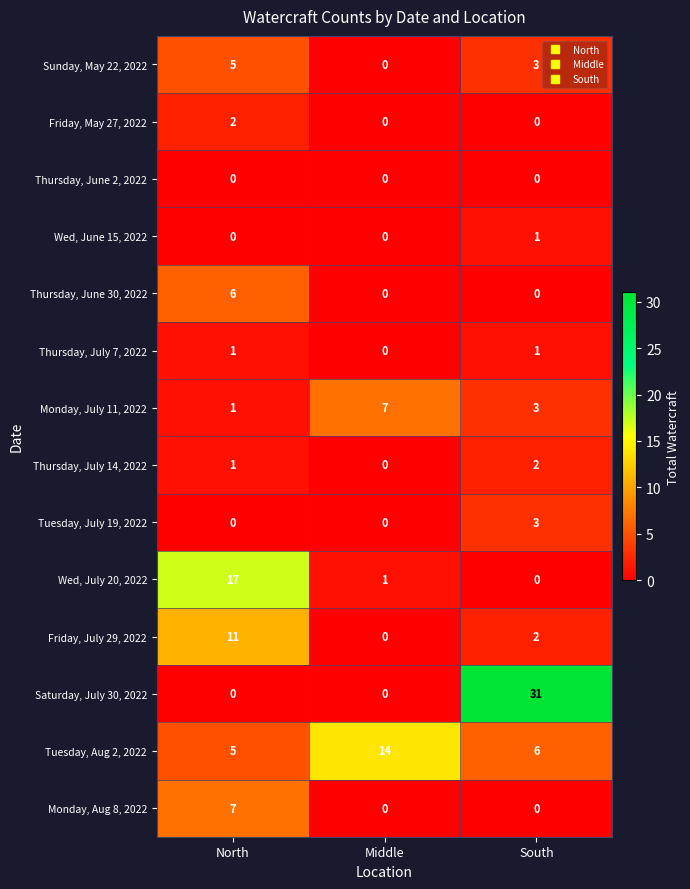

Is it true that Wed, July 20, 2022 equals 7 at South?

False